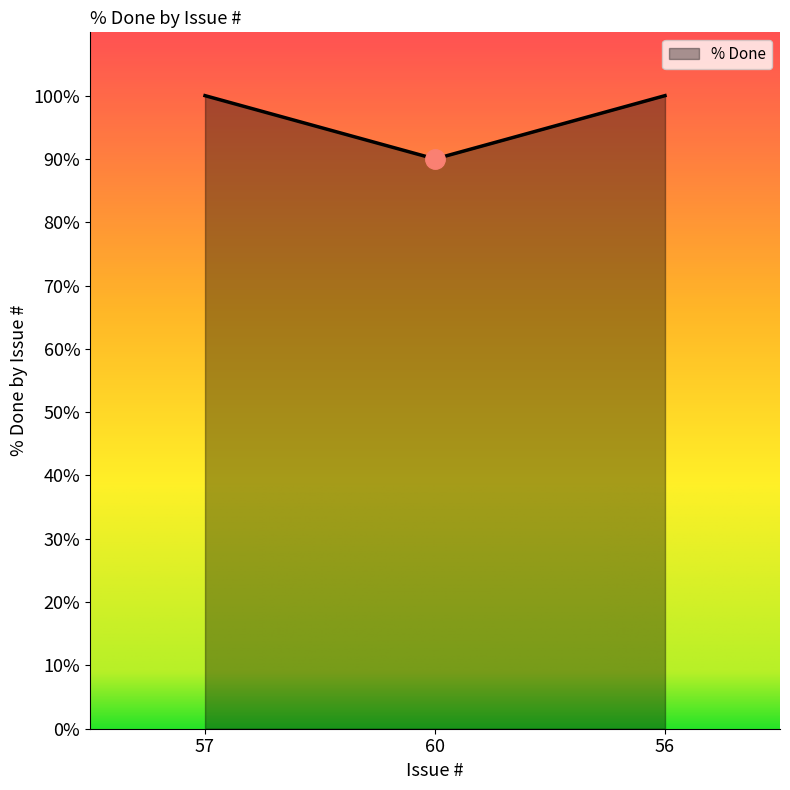

The value at 56 is 146. True or false?

False